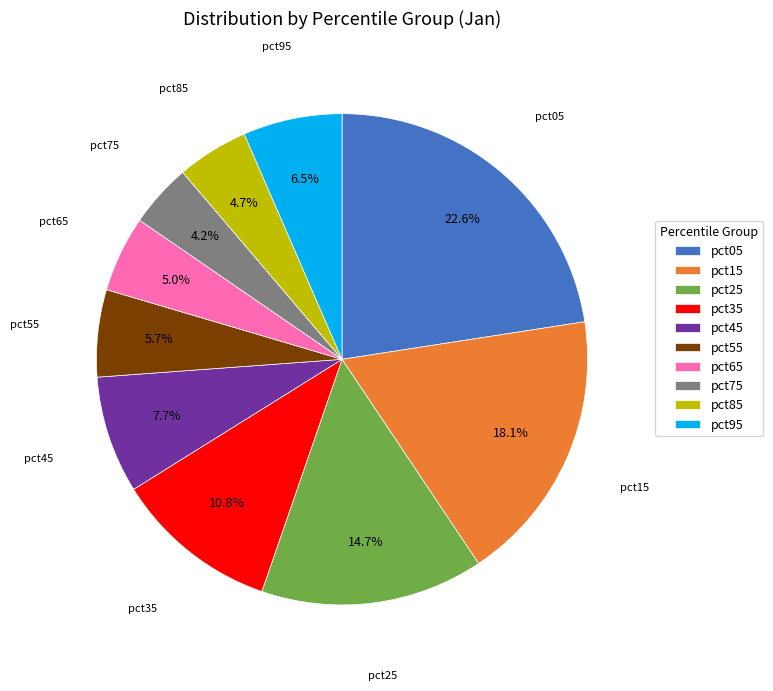

How many slices are in this pie chart?

10